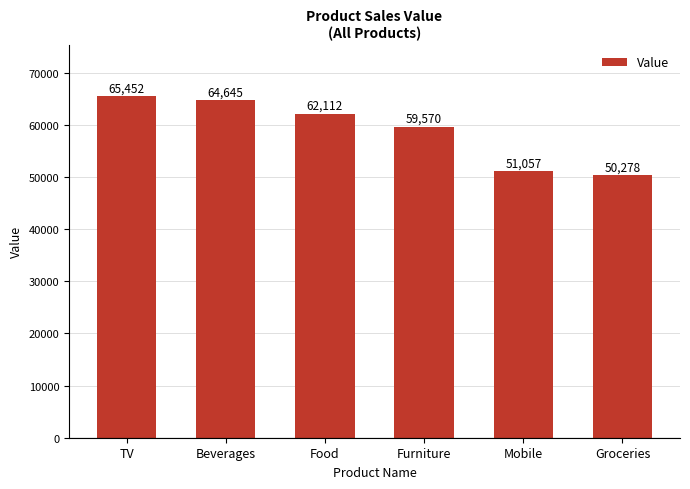

What is the label of the 5th bar from the right?

Beverages